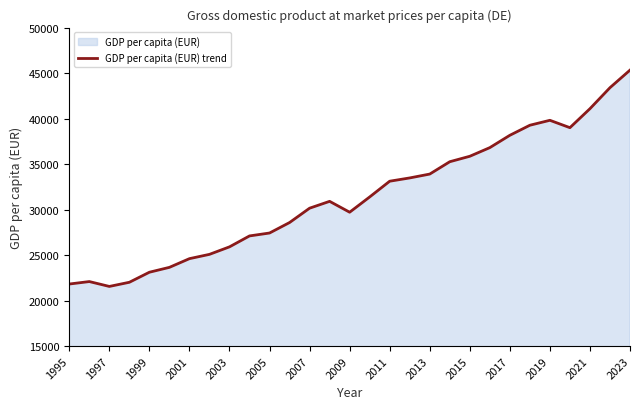

At which category does the data reach its first local valley?

1997